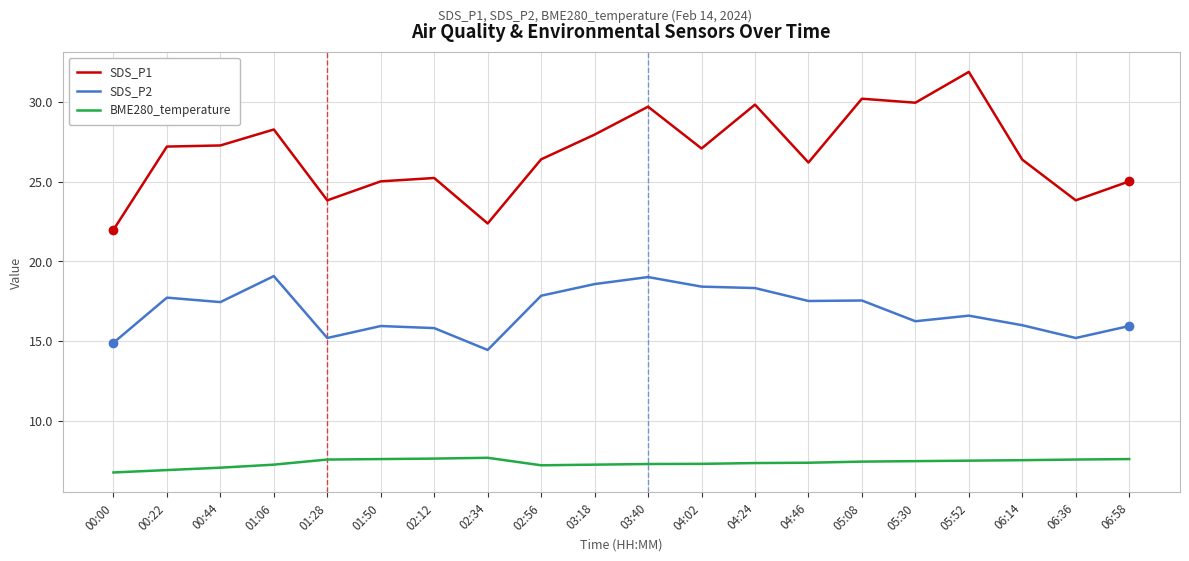

What is the total value across all series at 03:40?

56.0